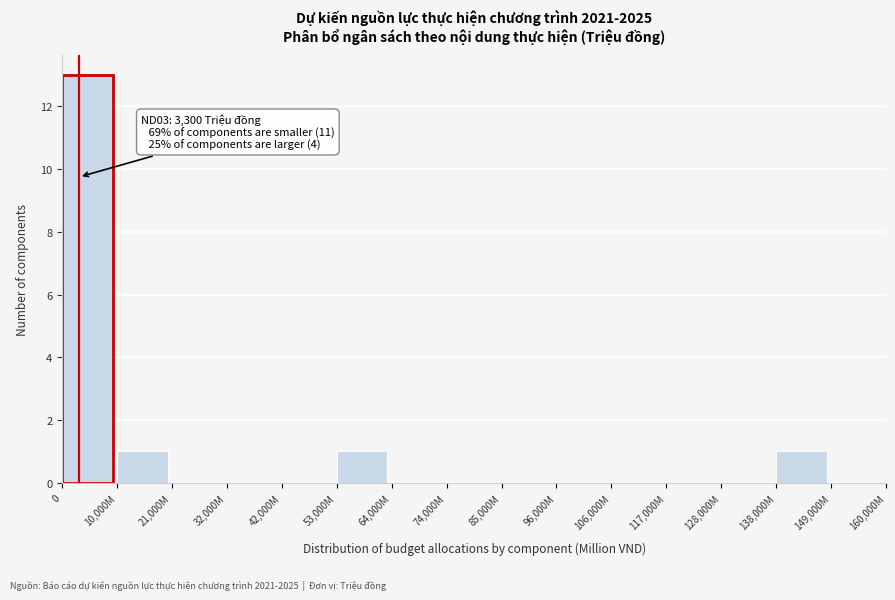

Reading right to left, transcribe all the data shown in this chart.

149,000M=0	138,000M=1	128,000M=0	117,000M=0	106,000M=0	96,000M=0	85,000M=0	74,000M=0	64,000M=0	53,000M=1	42,000M=0	32,000M=0	21,000M=0	10,000M=1	0=13